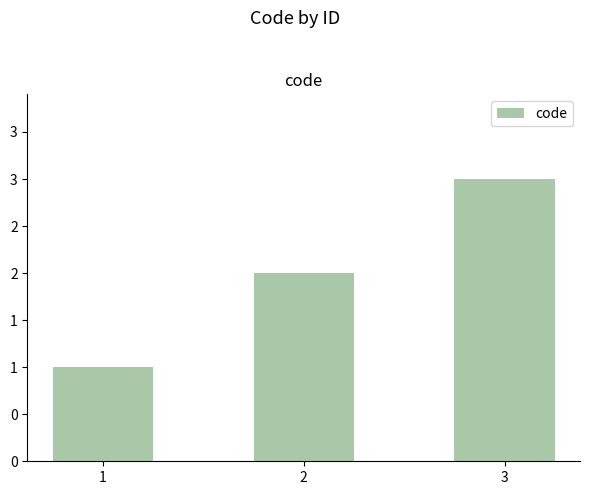

Reading left to right, transcribe all the data shown in this chart.

1	2	3